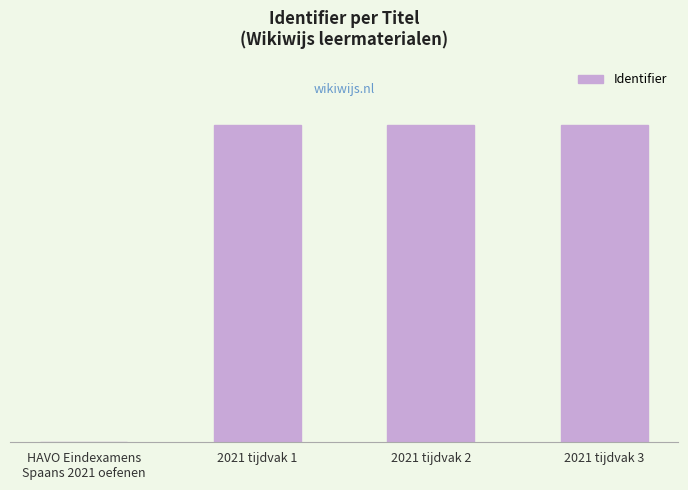

What is the greatest value displayed?

7879090